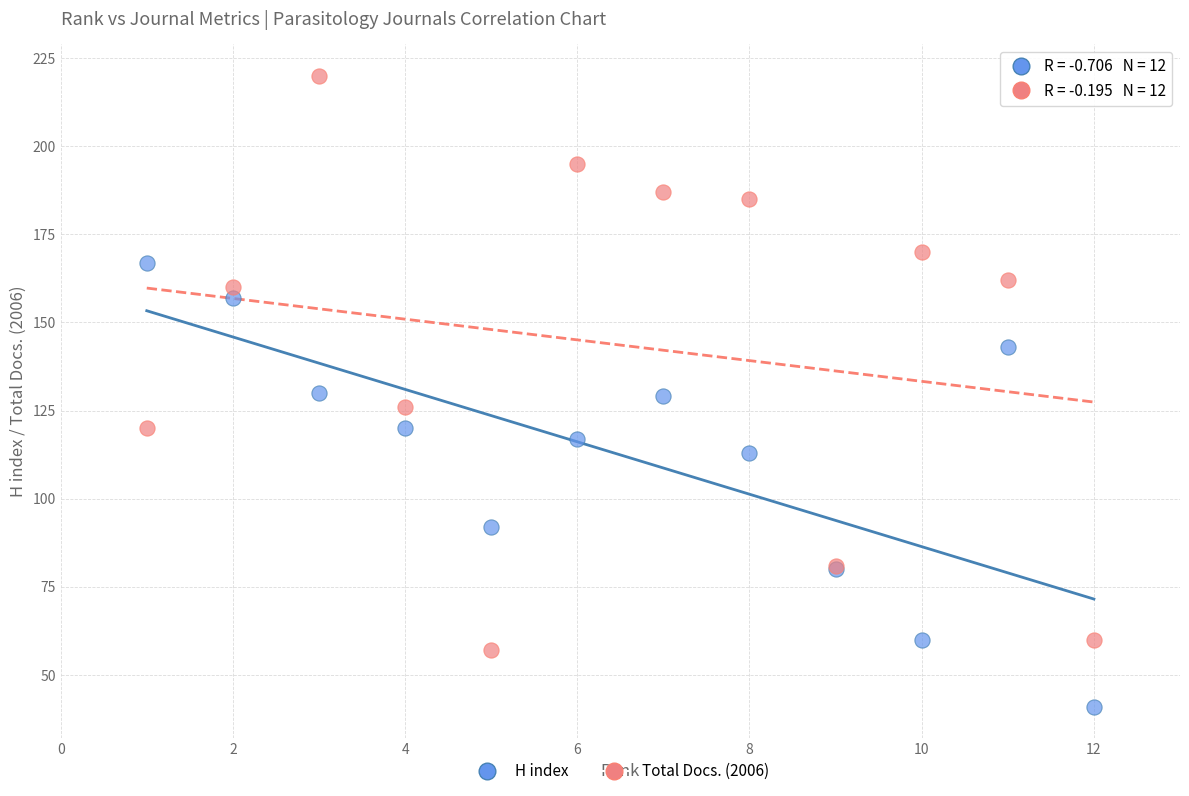

What are all the series names shown in the legend?

H index, Total Docs. (2006)